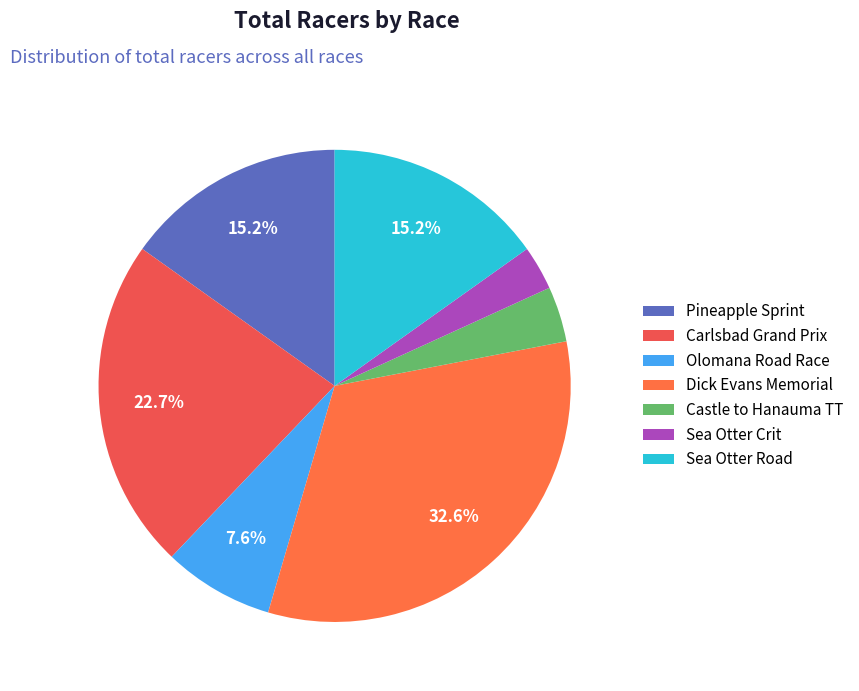

Count the number of slices in the pie.

7